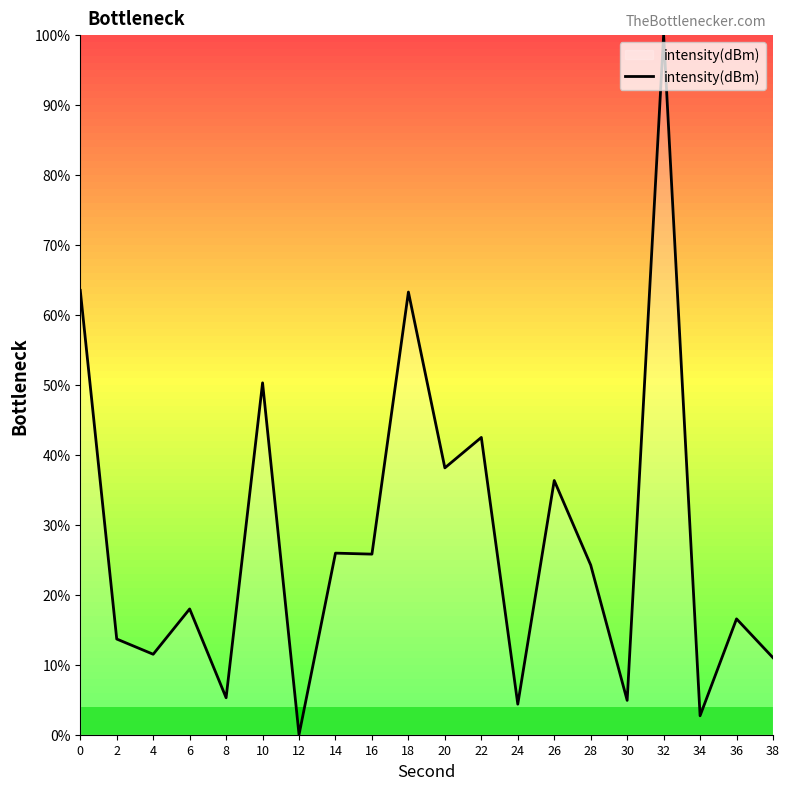

Count the number of categories in the chart.

20